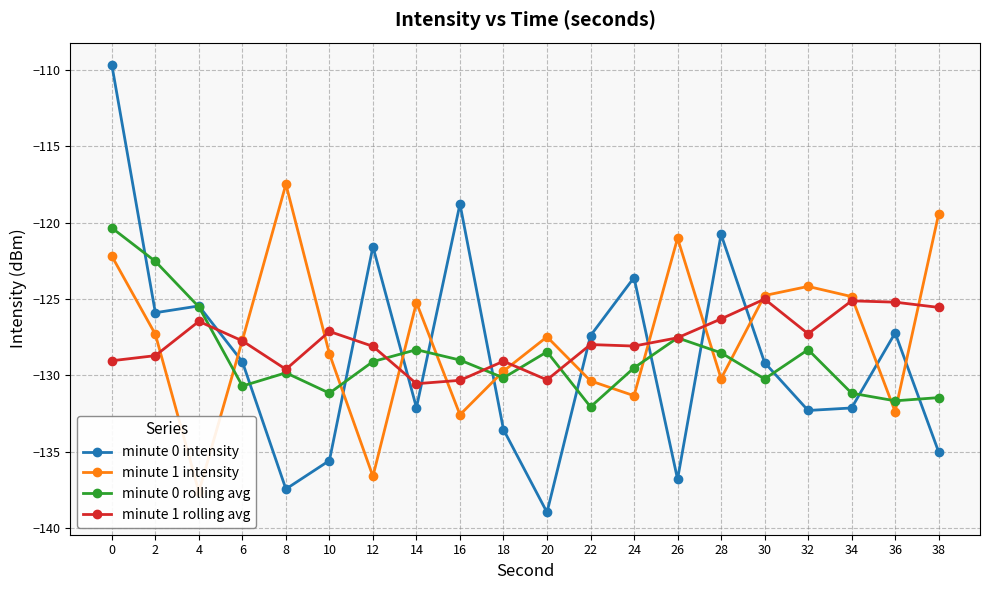

The value of minute 1 rolling avg at 38 is -125.5. True or false?

True